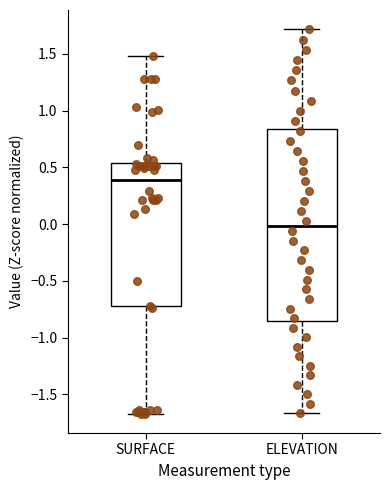

Reading left to right, read every box against the y-axis: the position of its median line, the range the box covers, and the ends of its whiskers. The values are not printed on the chart, so give them approximately, as read against the axis.

SURFACE: median 0.40, box -0.70 to 0.55, whiskers -1.65 to 1.50
ELEVATION: median 0.00, box -0.85 to 0.85, whiskers -1.65 to 1.70